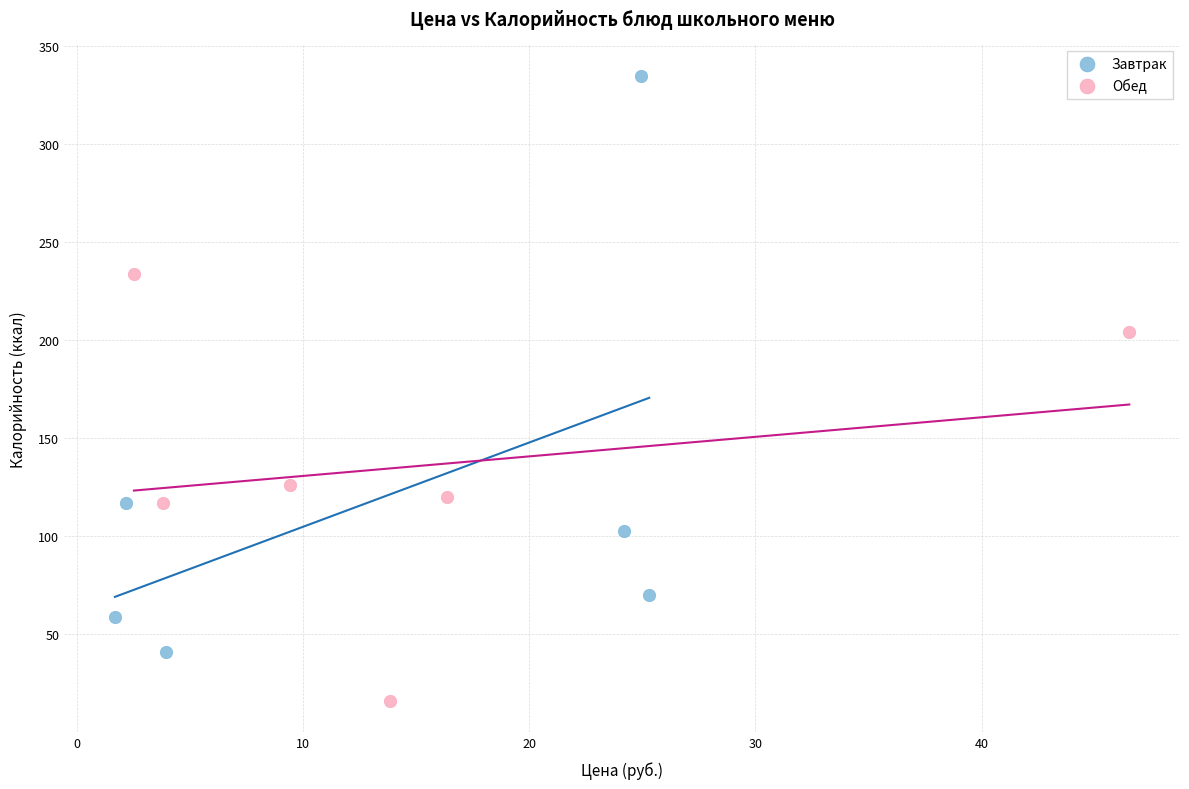

Which series contains the lowest Y value?

Обед